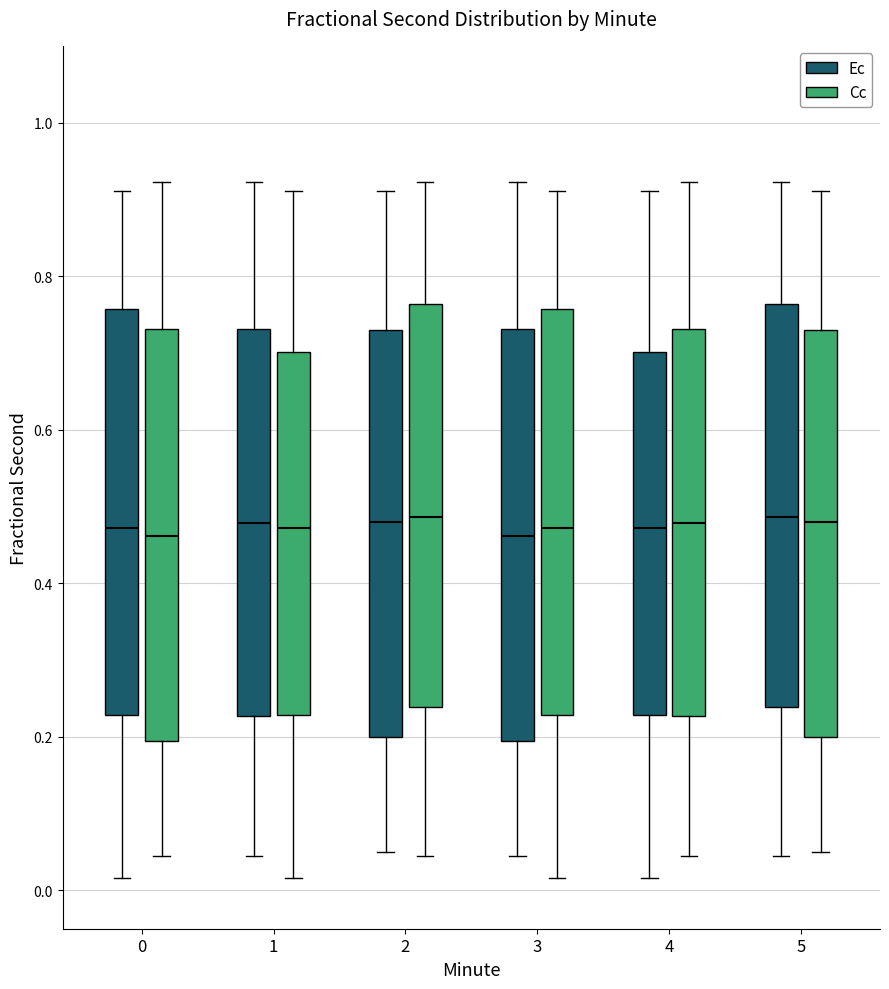

Reading left to right, read every box against the y-axis: the position of its median line, the range the box covers, and the ends of its whiskers. The values are not printed on the chart, so give them approximately, as read against the axis.

0 (Ec): median 0.48, box 0.22 to 0.76, whiskers 0.02 to 0.92
0 (Cc): median 0.46, box 0.20 to 0.74, whiskers 0.04 to 0.92
1 (Ec): median 0.48, box 0.22 to 0.74, whiskers 0.04 to 0.92
1 (Cc): median 0.48, box 0.22 to 0.70, whiskers 0.02 to 0.92
2 (Ec): median 0.48, box 0.20 to 0.72, whiskers 0.06 to 0.92
2 (Cc): median 0.48, box 0.24 to 0.76, whiskers 0.04 to 0.92
3 (Ec): median 0.46, box 0.20 to 0.74, whiskers 0.04 to 0.92
3 (Cc): median 0.48, box 0.22 to 0.76, whiskers 0.02 to 0.92
4 (Ec): median 0.48, box 0.22 to 0.70, whiskers 0.02 to 0.92
4 (Cc): median 0.48, box 0.22 to 0.74, whiskers 0.04 to 0.92
5 (Ec): median 0.48, box 0.24 to 0.76, whiskers 0.04 to 0.92
5 (Cc): median 0.48, box 0.20 to 0.72, whiskers 0.06 to 0.92